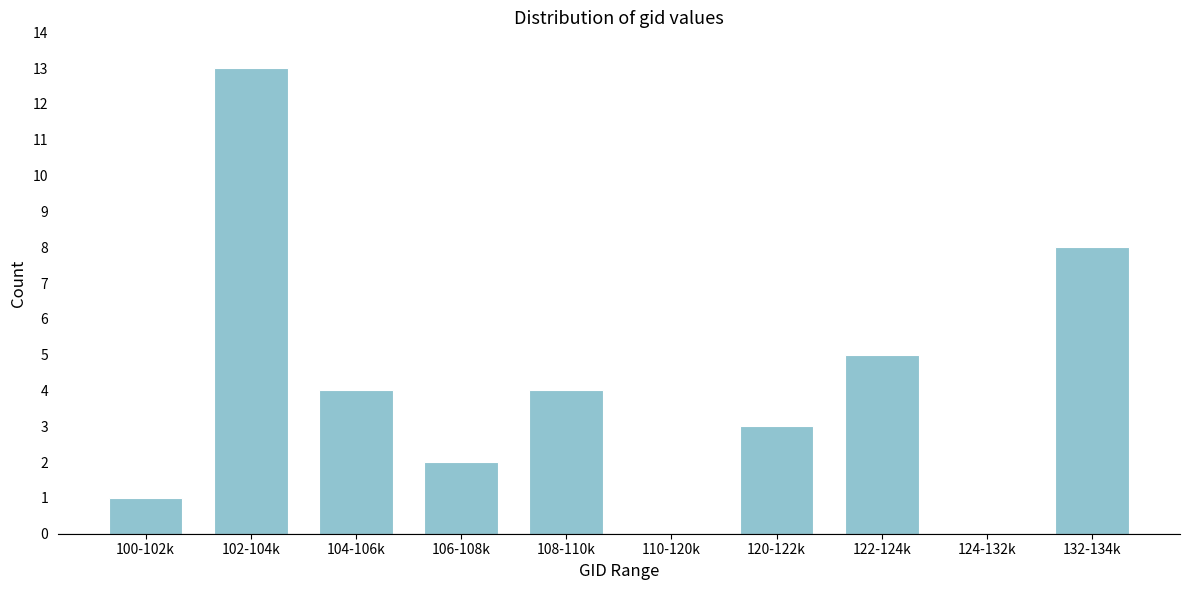

Reading left to right, what are all the values shown in this chart?

100-102k=1	102-104k=13	104-106k=4	106-108k=2	108-110k=4	110-120k=0	120-122k=3	122-124k=5	124-132k=0	132-134k=8